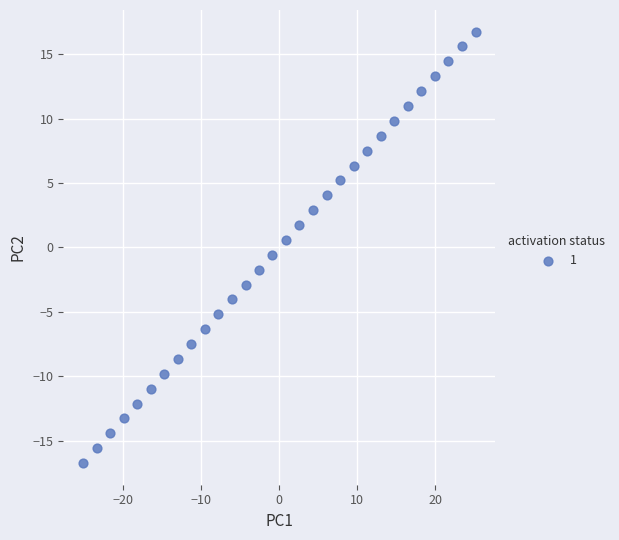

What is the range of Y values (max minus min)?

33.5